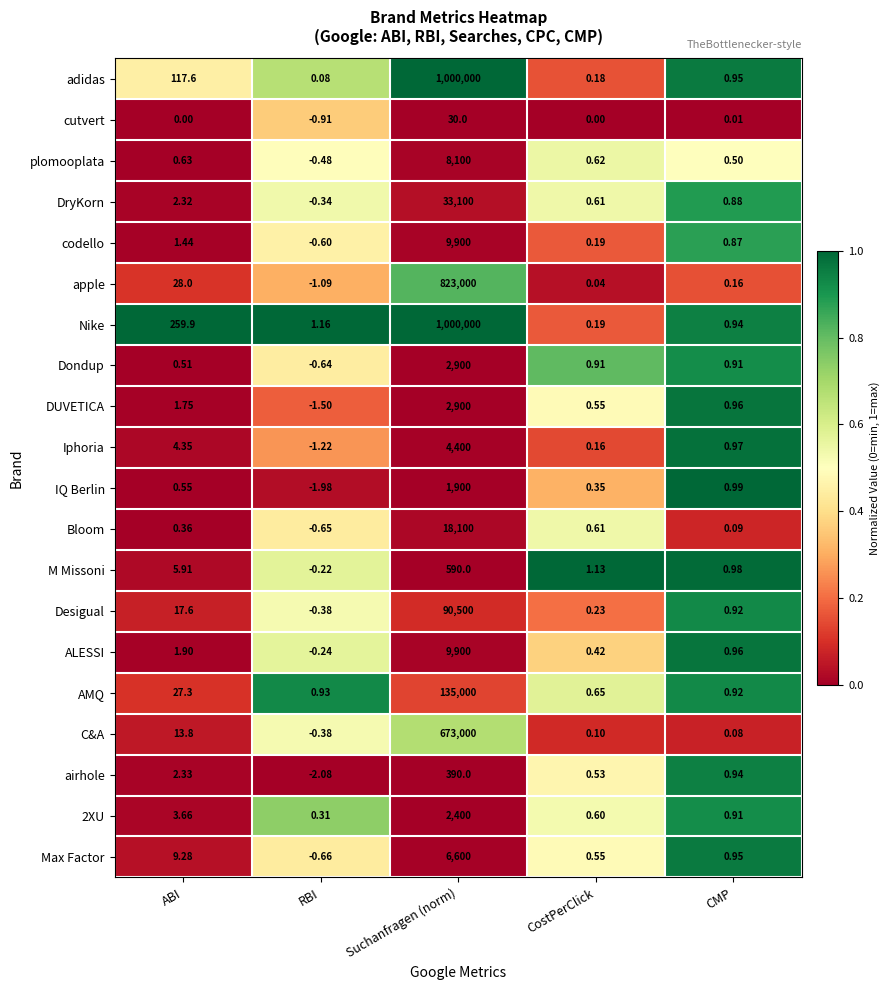

Which label corresponds to the largest value in the chart?

Suchanfragen (norm)